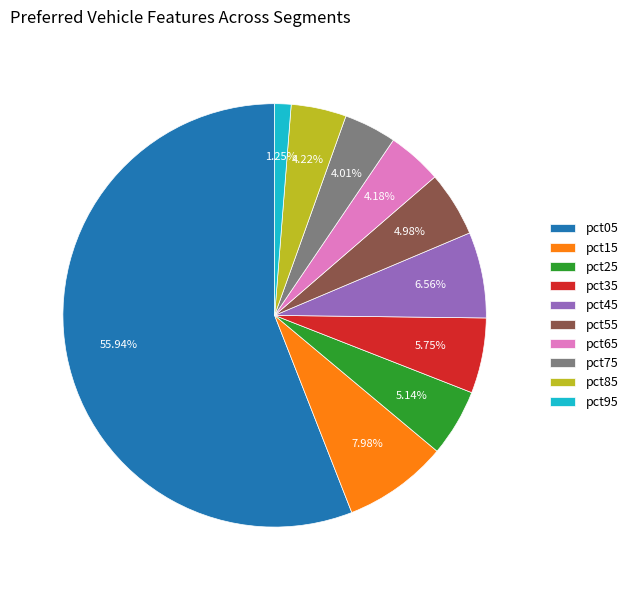

Combined, do pct45 and pct05 account for over 50%?

Yes